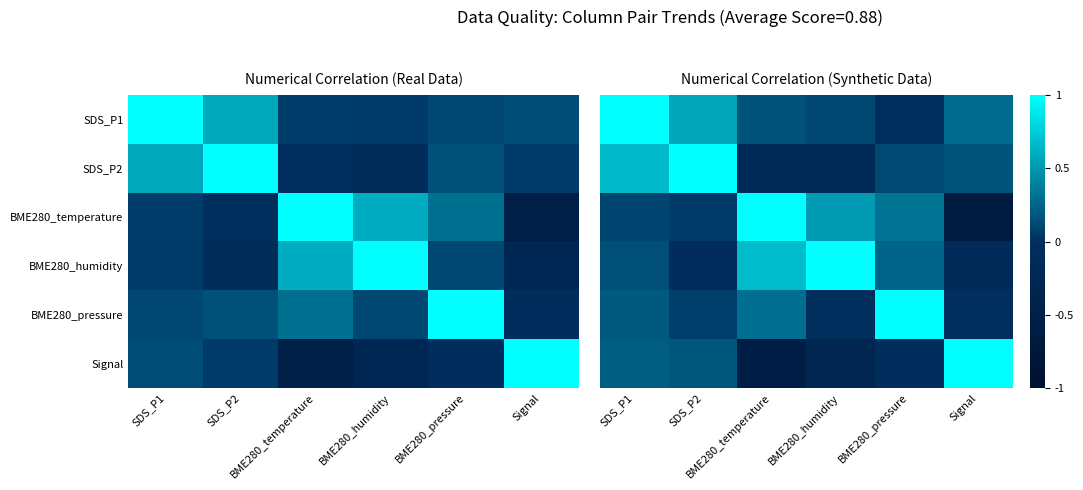

At how many categories does at least one series exceed 0?

6